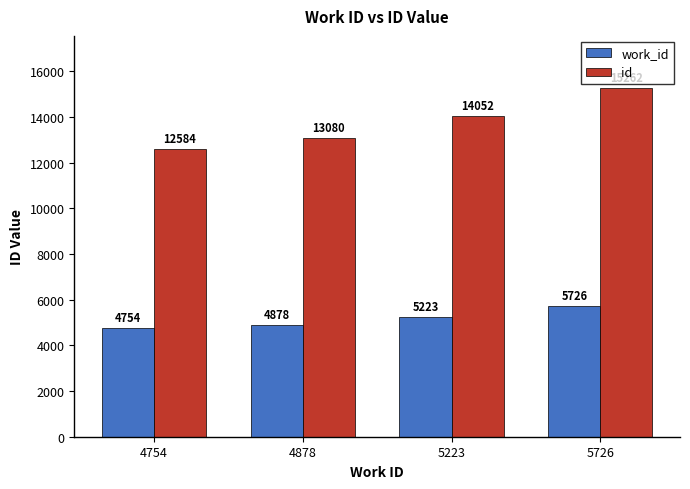

What is the smallest value displayed?

4754